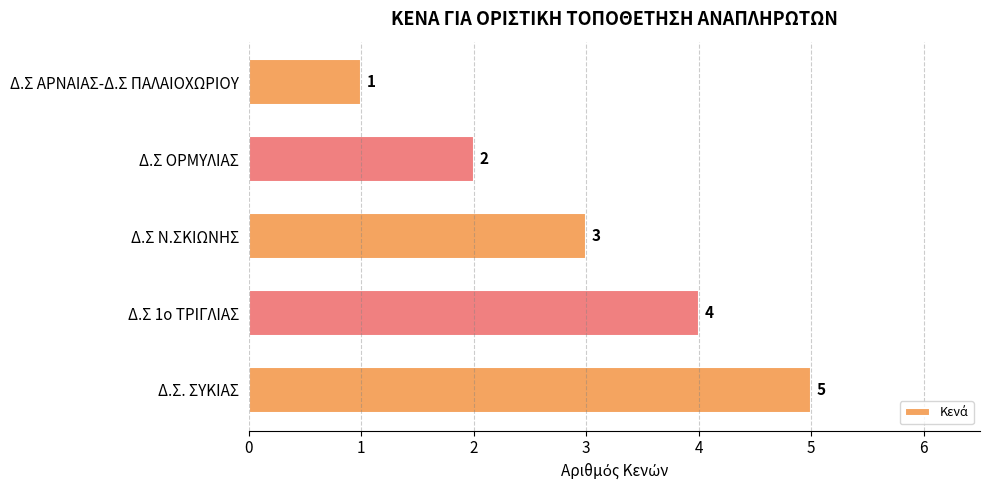

What is the difference between the maximum and minimum values?

4